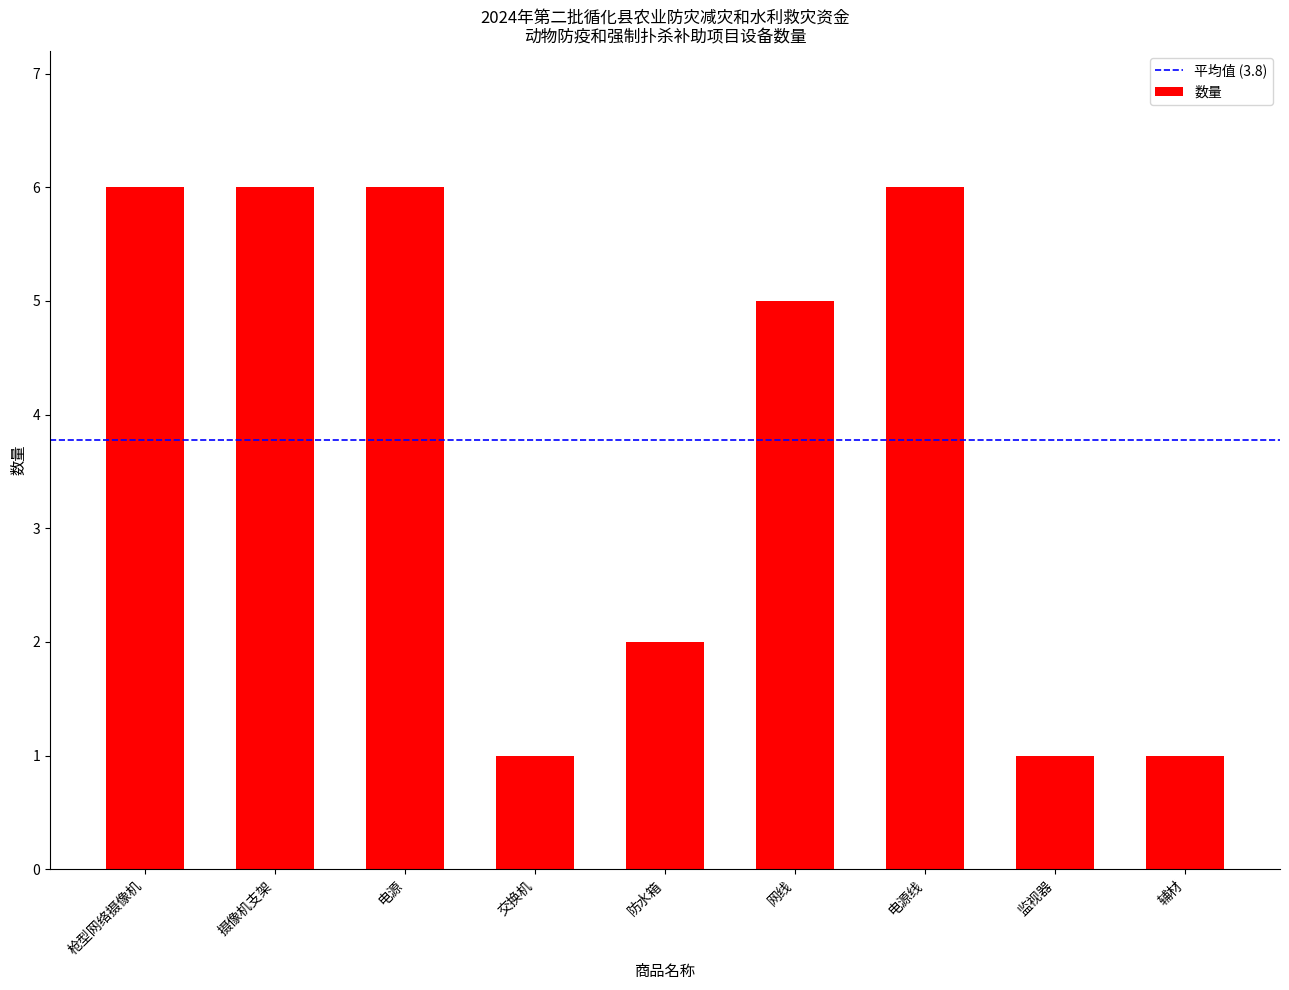

At which label does the data first exceed 5?

枪型网络摄像机